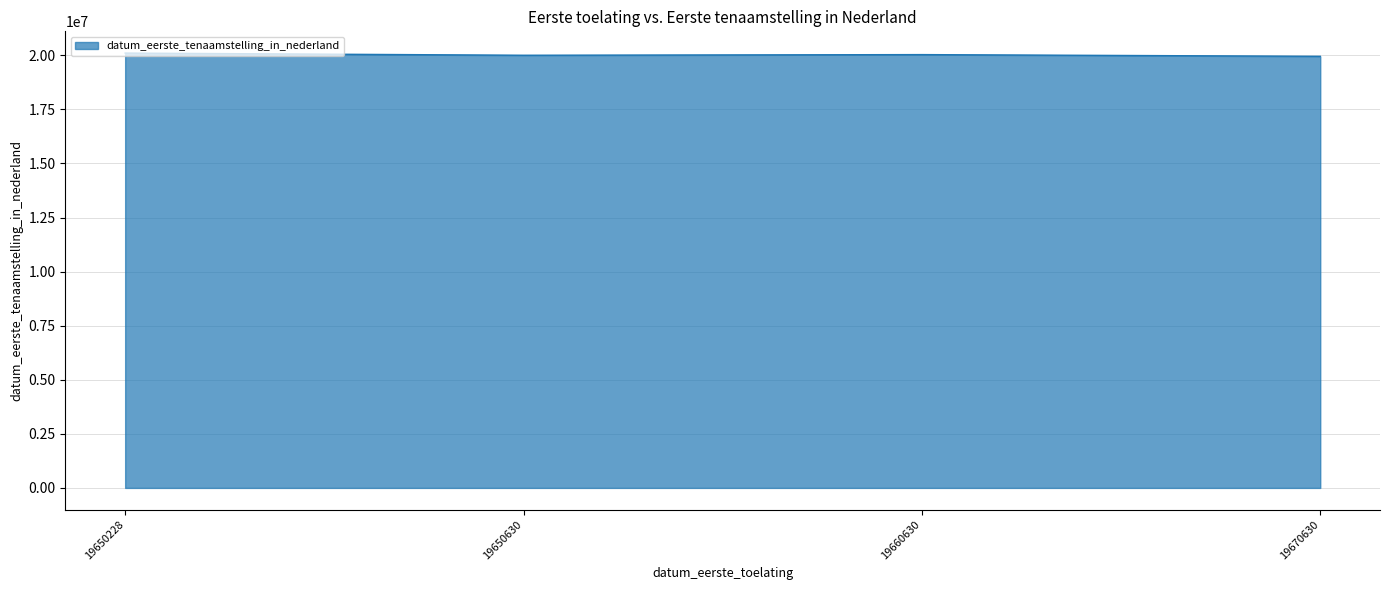

True or false: the data shows 5300205 at 19650630.

False